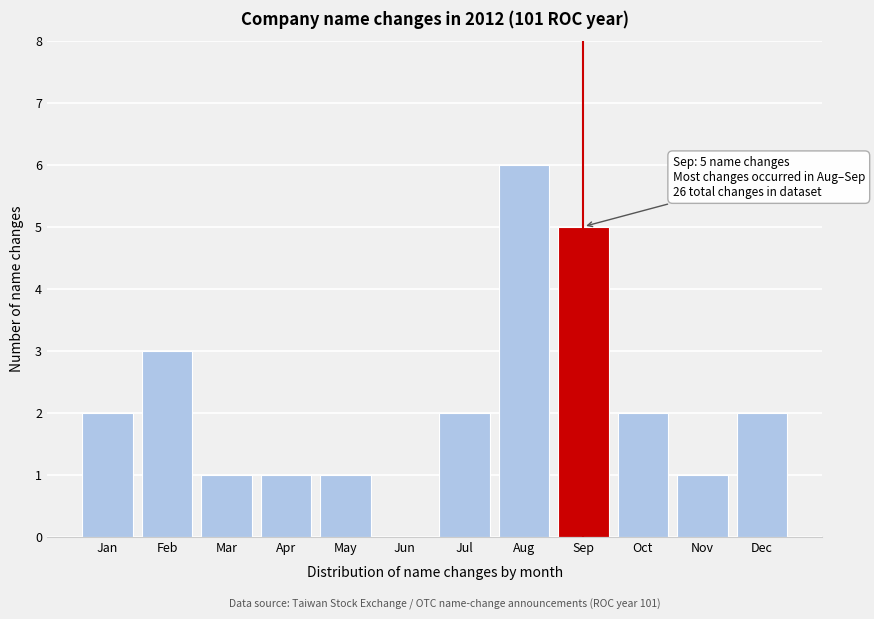

Reading right to left, extract all data points from this chart.

Dec=2	Nov=1	Oct=2	Sep=5	Aug=6	Jul=2	Jun=0	May=1	Apr=1	Mar=1	Feb=3	Jan=2